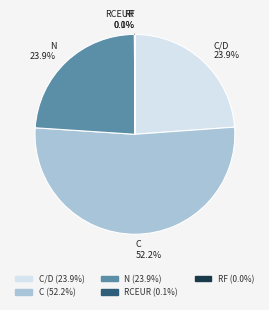

Is there any slice that represents more than half of the pie?

Yes